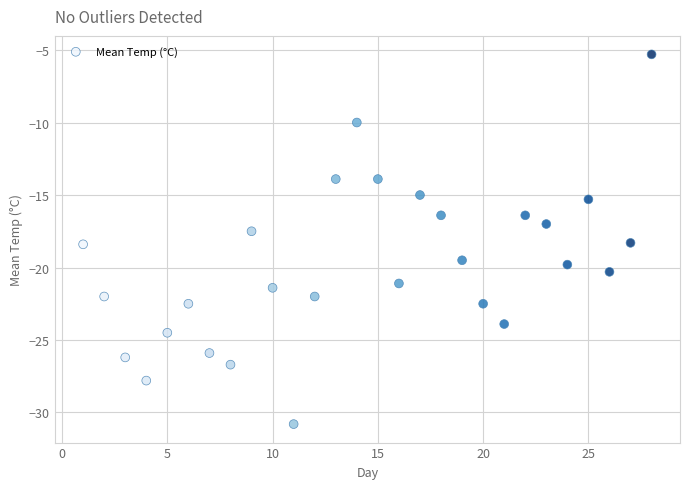

What is the range of X values (max minus min)?

27.0